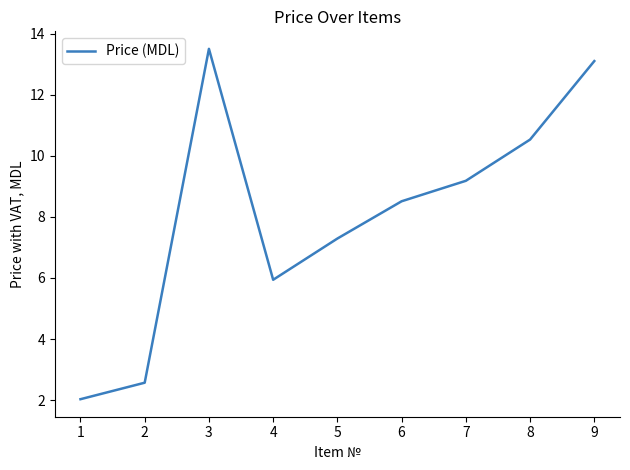

Reading right to left, transcribe all the data shown in this chart.

13.1	10.5	9.2	8.5	7.3	5.9	13.5	2.6	2.0